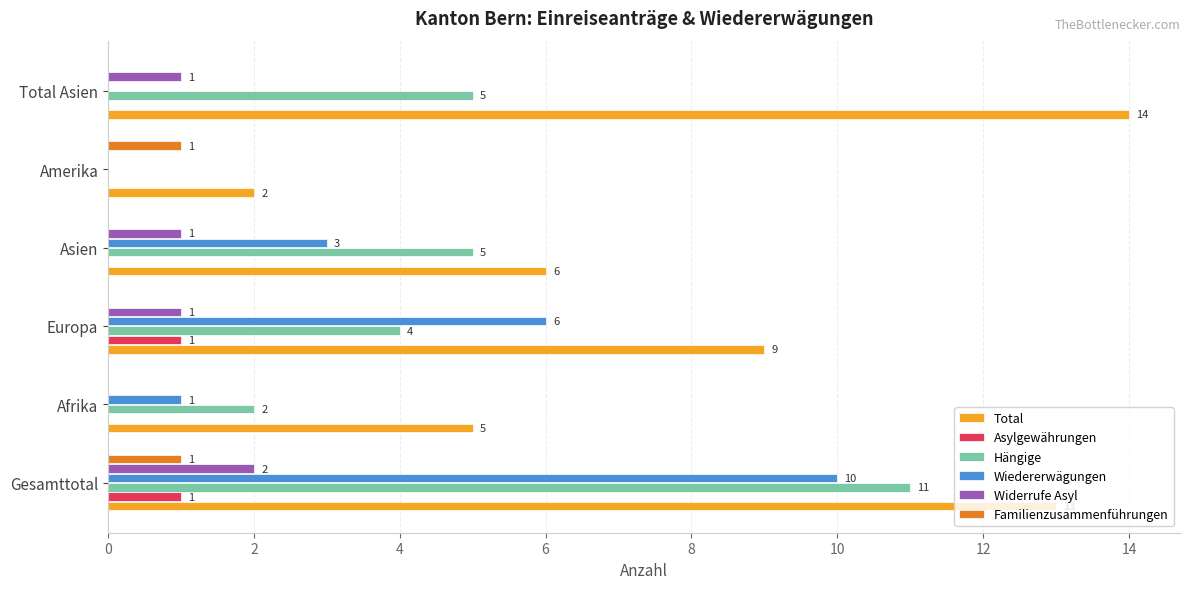

The Total series shows 9 at Europa. True or false?

True